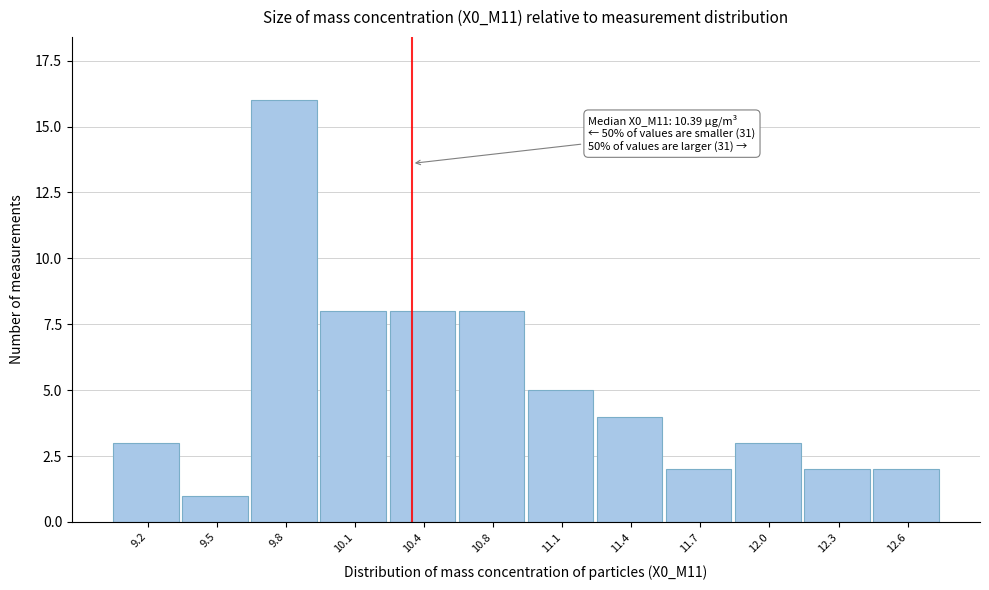

Reading left to right, list all the values displayed in this chart.

9.2=3	9.5=1	9.8=16	10.1=8	10.4=8	10.8=8	11.1=5	11.4=4	11.7=2	12.0=3	12.3=2	12.6=2